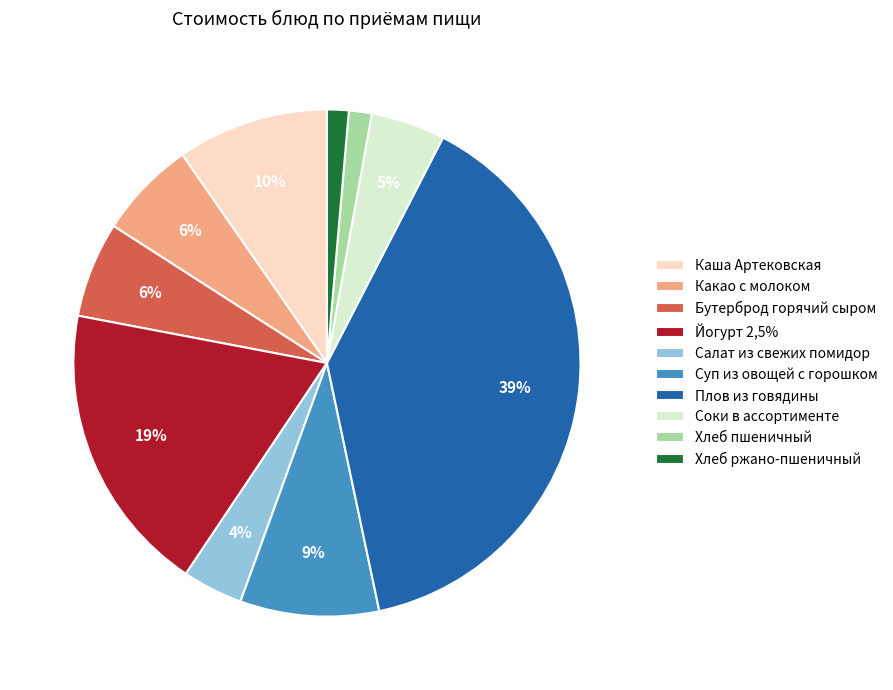

Does any single category account for the majority?

No